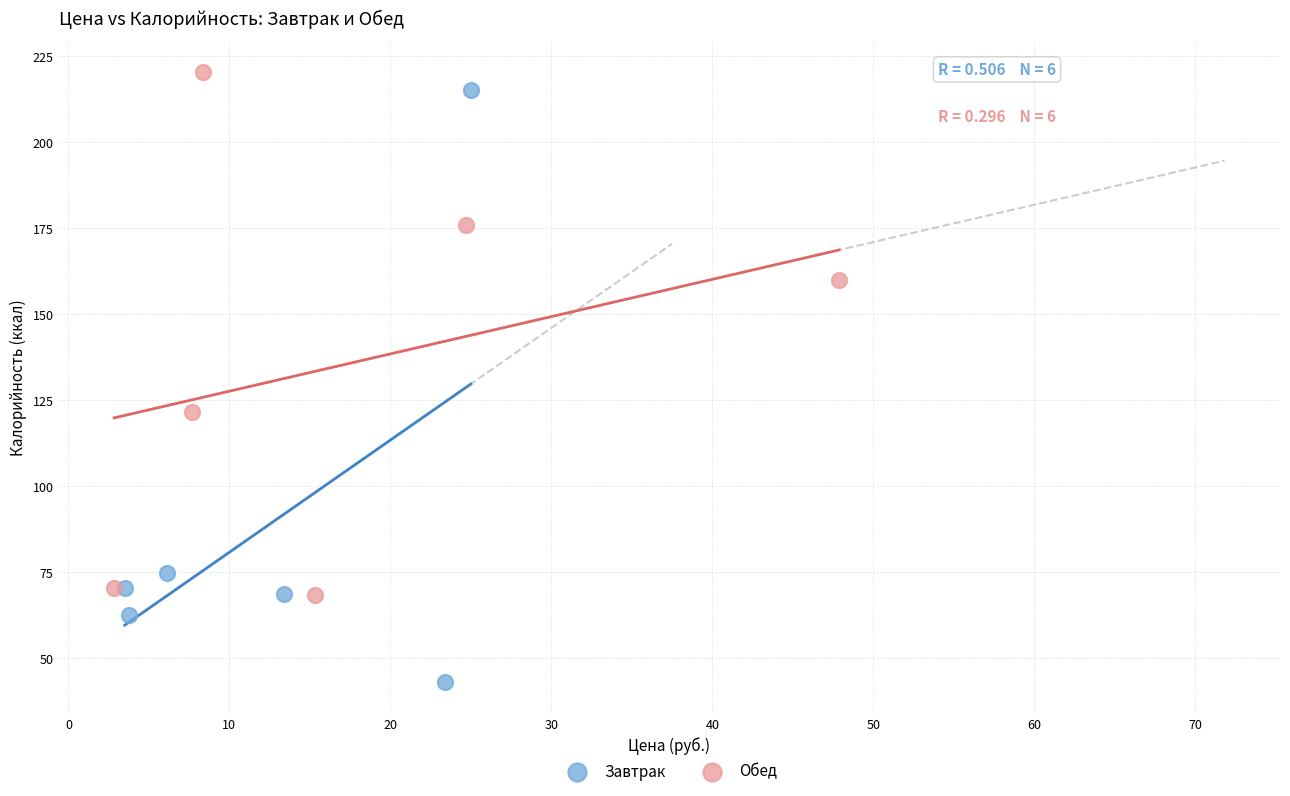

Which series has the largest Y range (max minus min)?

Завтрак